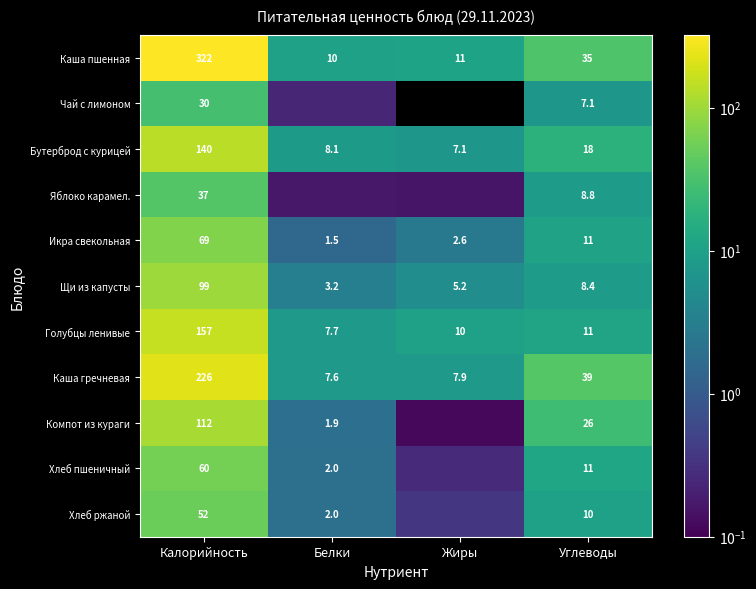

Where does the Бутерброд с курицей series first go above 18?

Калорийность